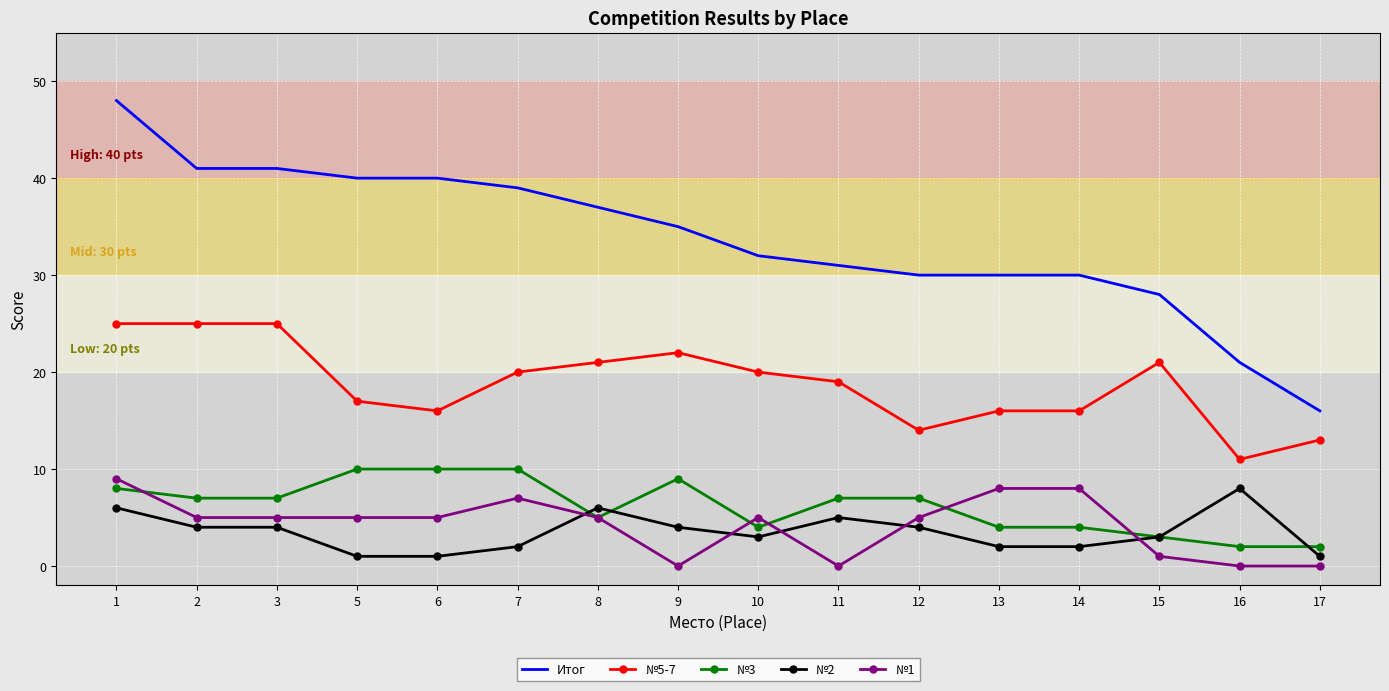

Count the number of categories in the chart.

16